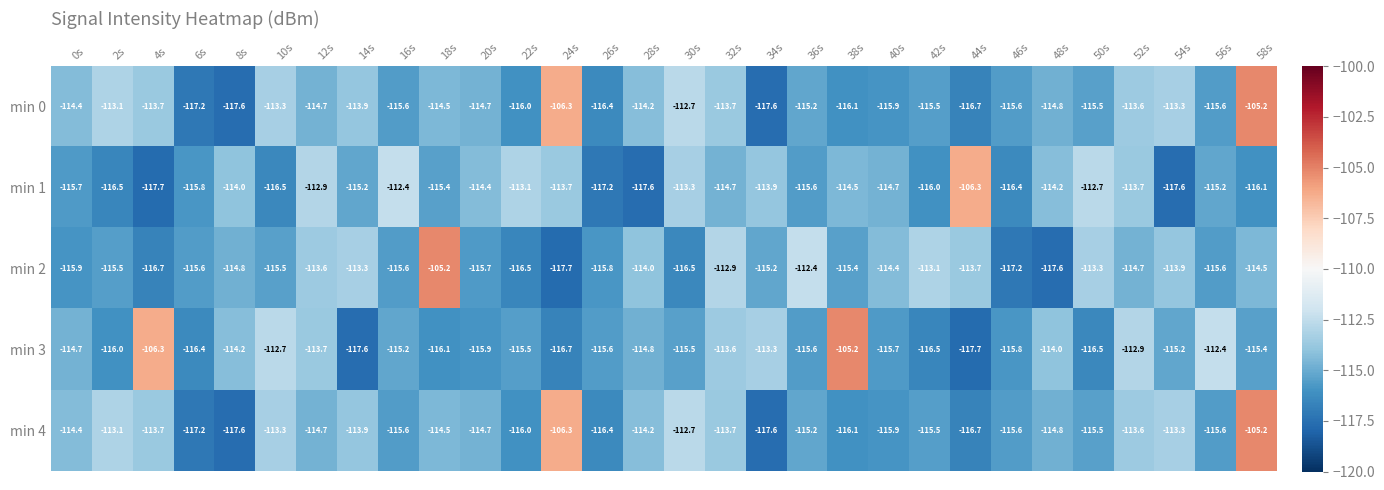

What is the difference between the second highest and second lowest values in the min 3 series?

11.3